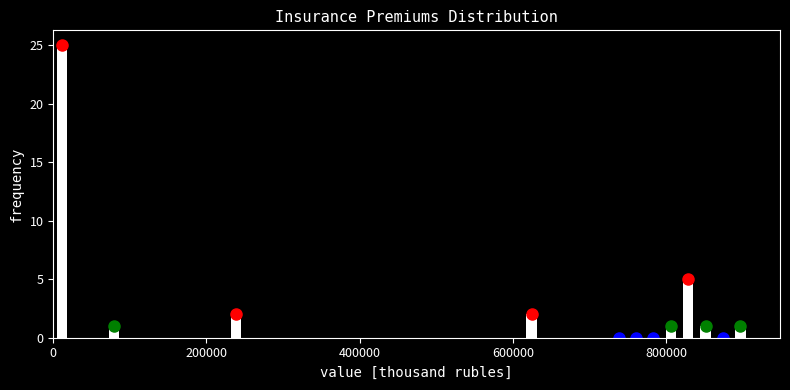

Read against the x-axis, roughly where is the centre of the tallest bar?

20000